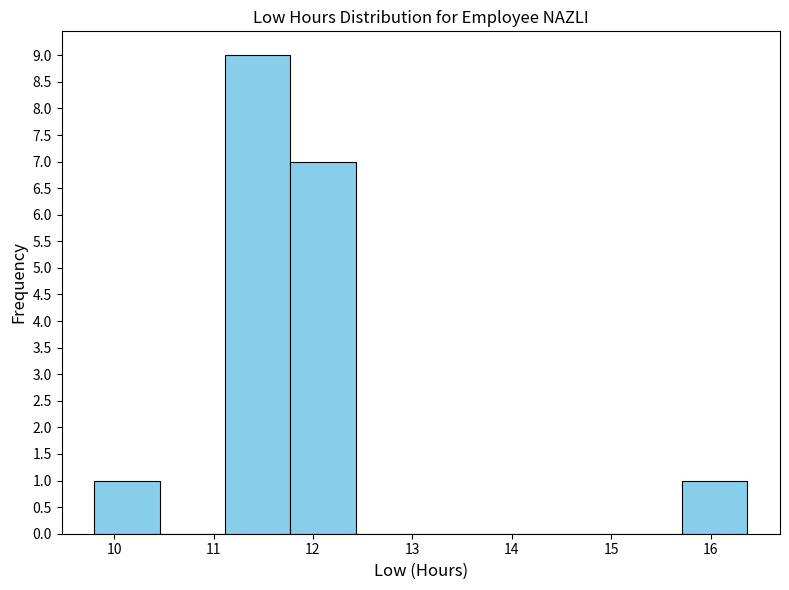

Reading left to right, transcribe this chart: for each bar, give the range it covers on the x-axis and its height. Neither the bar edges nor the heights are printed on the chart, so give them approximately, as read against the axes.

9.8 to 10.5: 1
10.5 to 11.1: 0
11.1 to 11.8: 9
11.8 to 12.4: 7
12.4 to 13.1: 0
13.1 to 13.7: 0
13.7 to 14.4: 0
14.4 to 15.1: 0
15.1 to 15.7: 0
15.7 to 16.4: 1